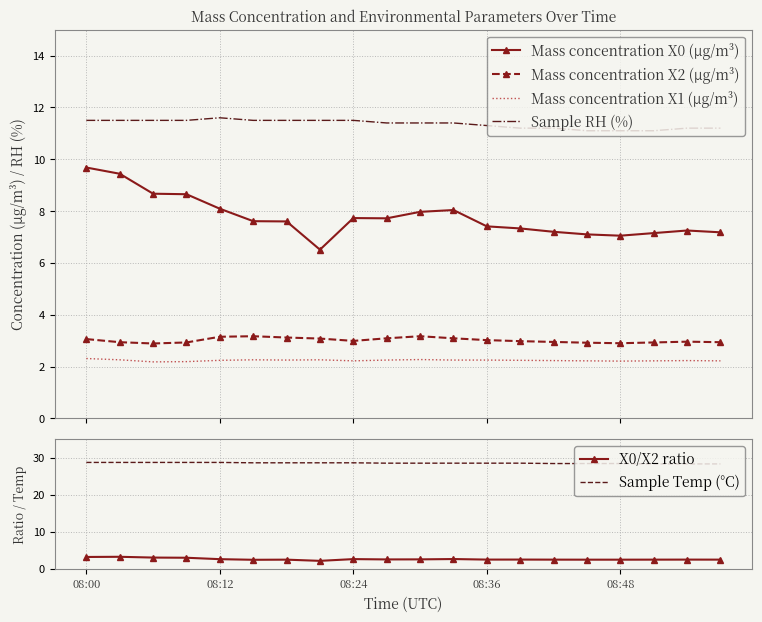

Read the Sample Temp (°C) value at 9.

28.5